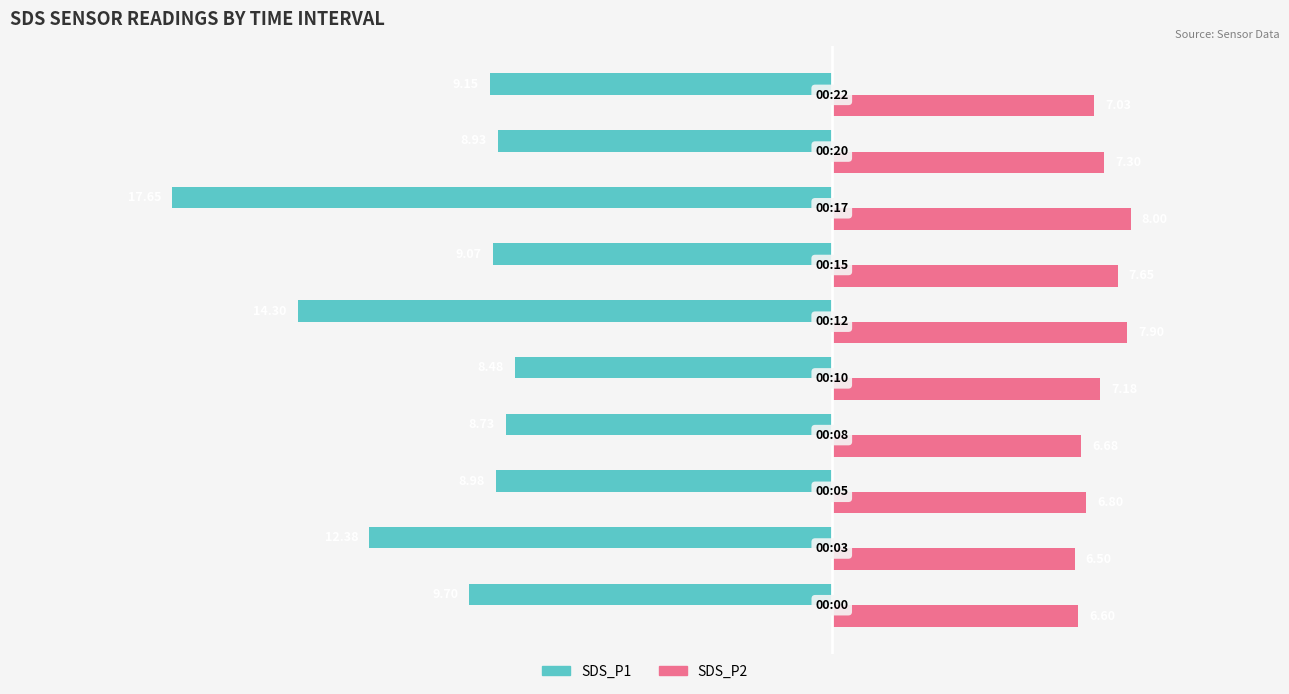

How many data points in SDS_P1 are less than -9?

6